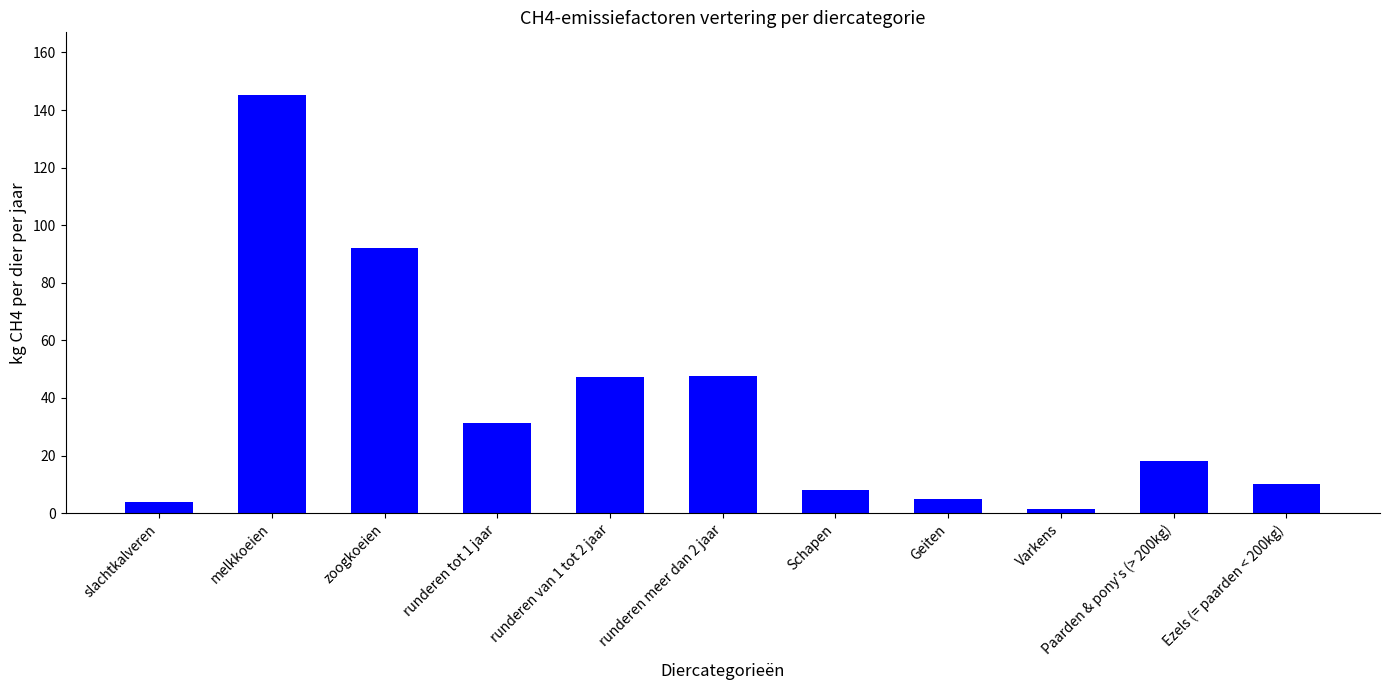

Which label corresponds to the smallest value in the chart?

Varkens